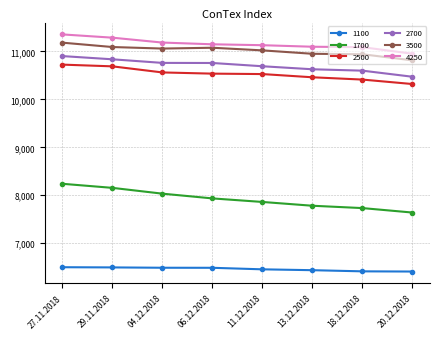

What is the difference between the highest and lowest values at 20.12.2018?

4542